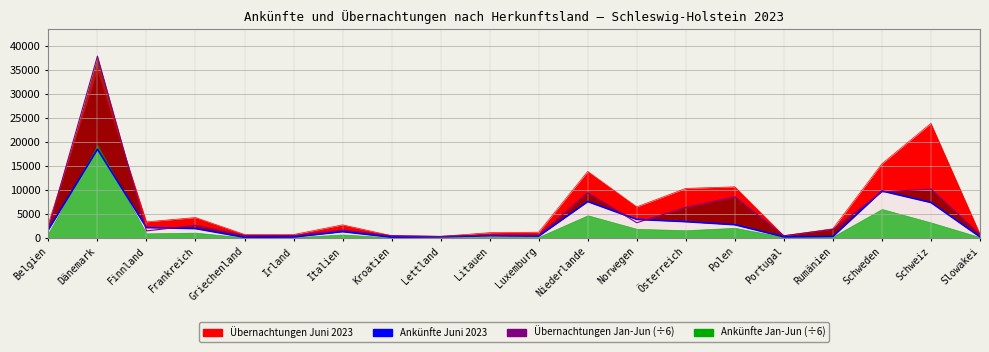

Is the value of Ankünfte Juni (line) at Belgien greater than the value of Übern. Jan-Jun (÷6, line) at Rumänien?

No